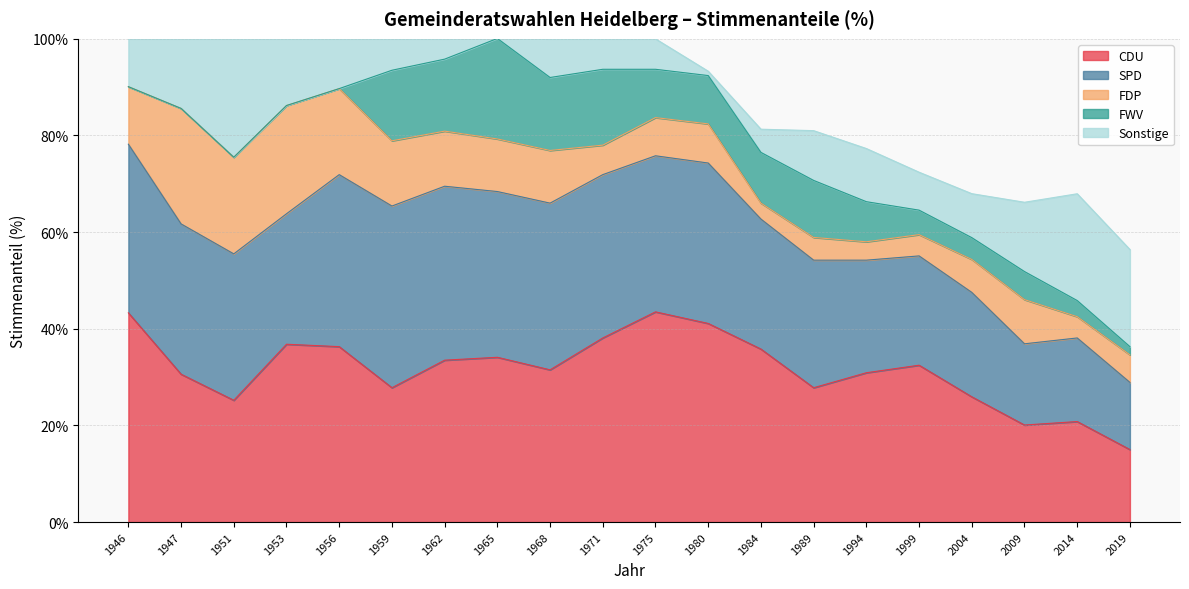

Reading right to left, extract all data points from this chart.

CDU: 15.0	20.8	20.1	25.9	32.5	30.9	27.8	35.8	41.1	43.5	38.1	31.5	34.1	33.5	27.8	36.3	36.8	25.2	30.6	43.3
SPD: 13.9	17.3	16.8	21.6	22.6	23.3	26.4	26.9	33.2	32.3	33.8	34.5	34.3	36.0	37.6	35.6	27.0	30.3	31.1	34.9
FDP: 5.7	4.4	9.1	6.8	4.4	3.8	4.7	3.3	8.1	7.9	6.1	10.9	10.9	11.4	13.5	17.8	22.4	20.0	23.9	11.9
FWV: 1.7	3.3	5.8	4.5	5.1	8.3	11.8	10.5	10.0	10.0	15.7	15.1	20.8	14.9	14.6	0.0	0.0	0.0	0.0	0.0
Sonstige: 20.1	22.1	14.3	9.1	7.8	11.0	10.3	4.8	0.9	6.3	6.3	8.0	0.0	4.2	6.5	10.3	13.8	24.5	14.4	9.9